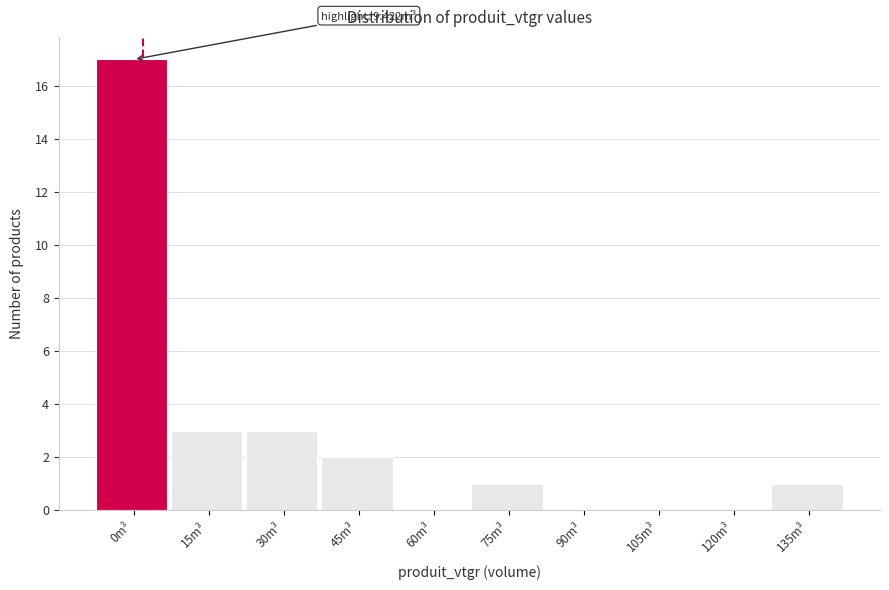

Reading left to right, extract all data points from this chart.

0m³=17	15m³=3	30m³=3	45m³=2	60m³=0	75m³=1	90m³=0	105m³=0	120m³=0	135m³=1